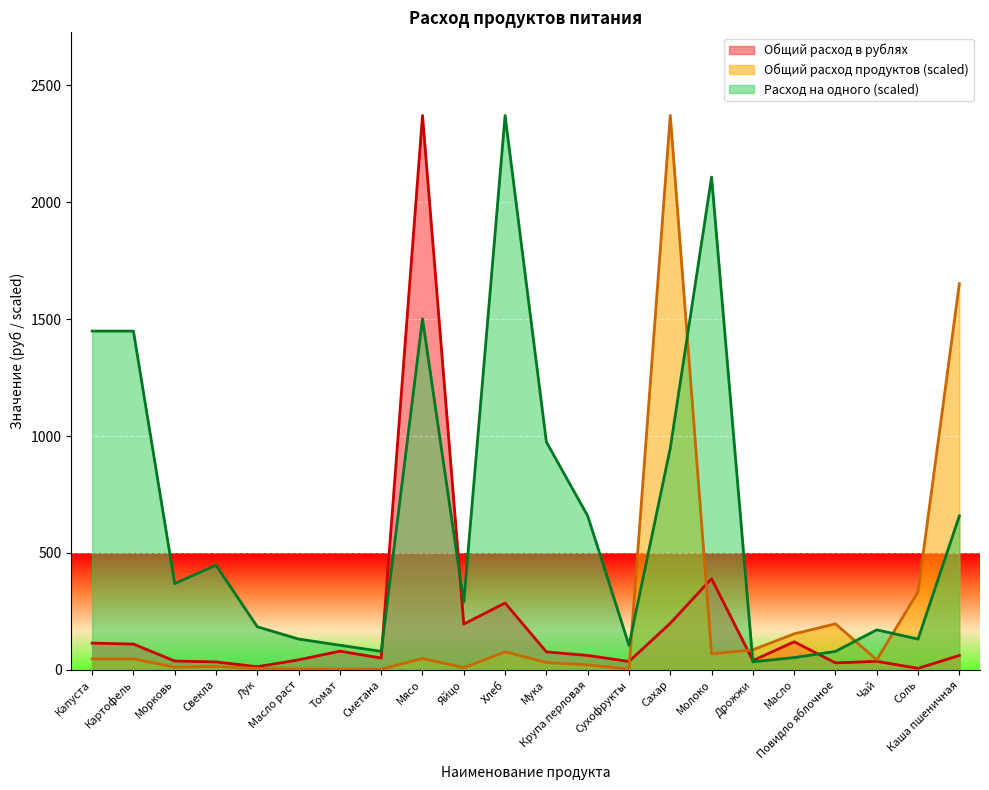

True or false: Общий расход в рублях and Расход на одного intersect in this chart.

True